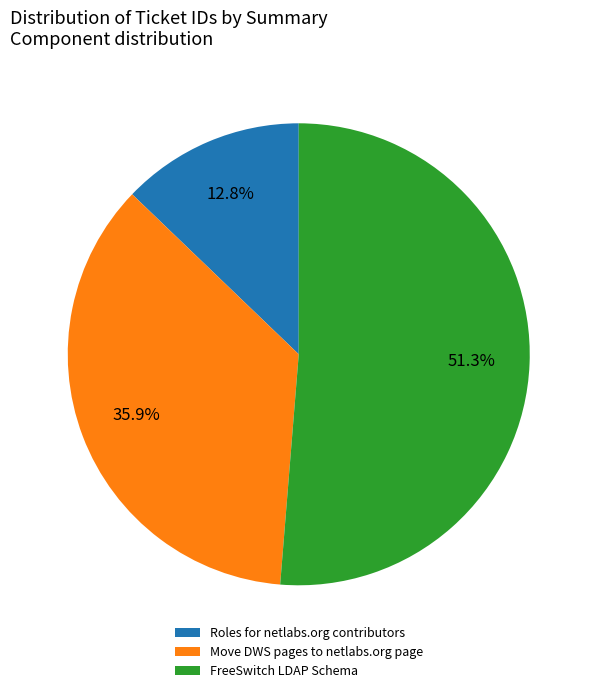

What is the smallest slice in the pie chart?

Roles for netlabs.org contributors